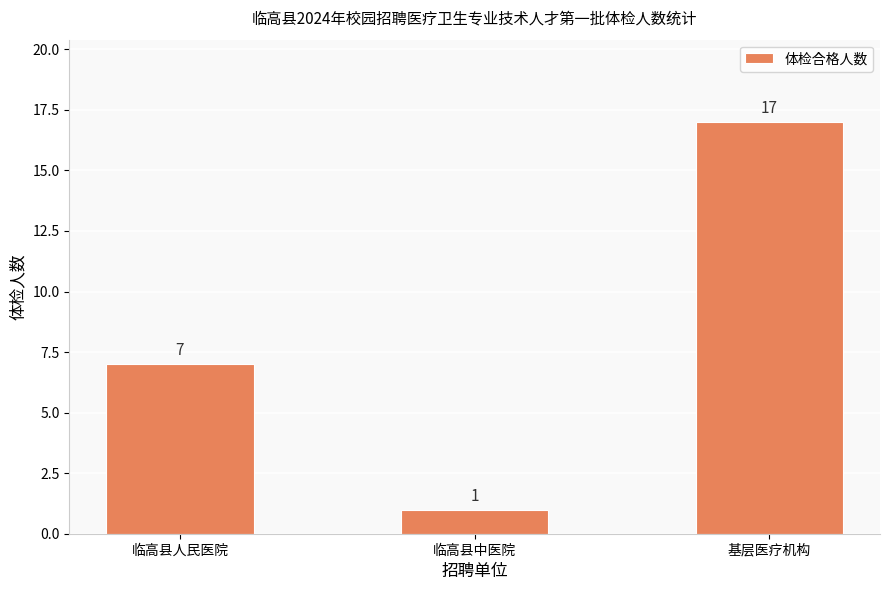

Between 临高县人民医院 and 基层医疗机构, which is larger?

基层医疗机构